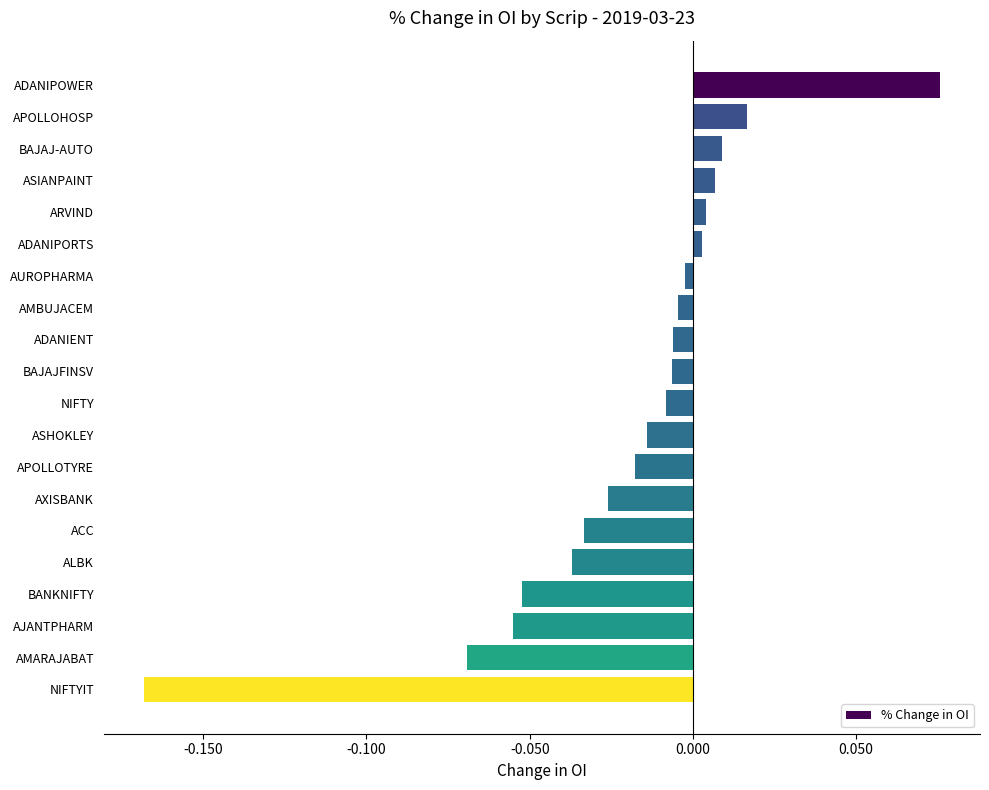

Are the bars grouped side by side (vs. stacked)?

No